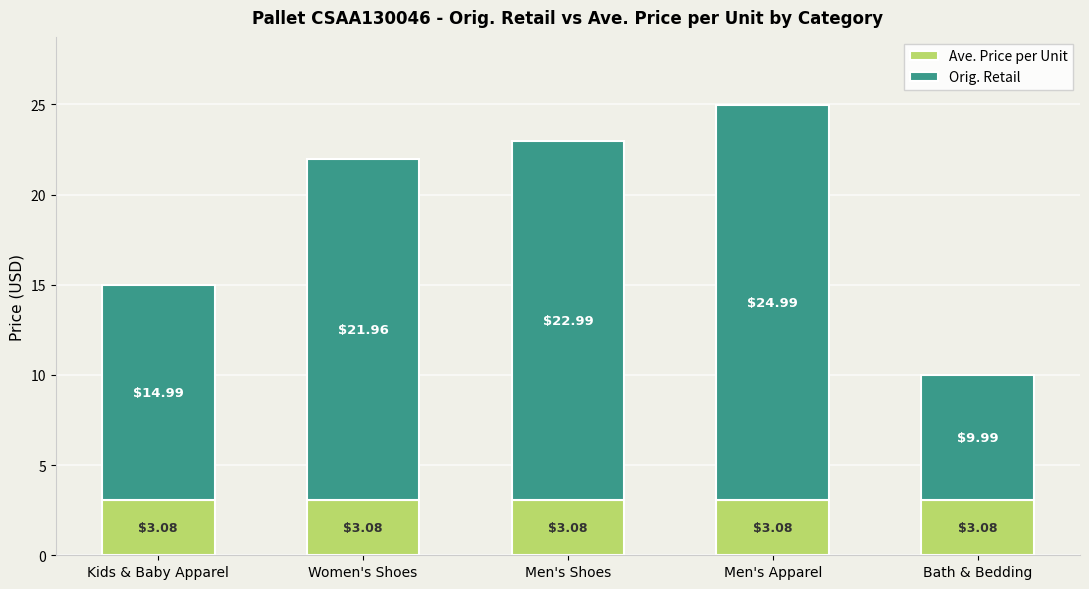

At which category is the sum across all series the highest?

Men's Apparel